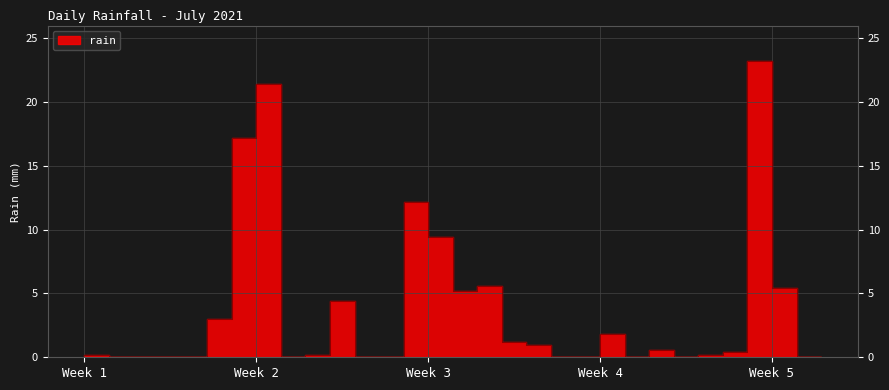

What is the sum of all values?

112.6